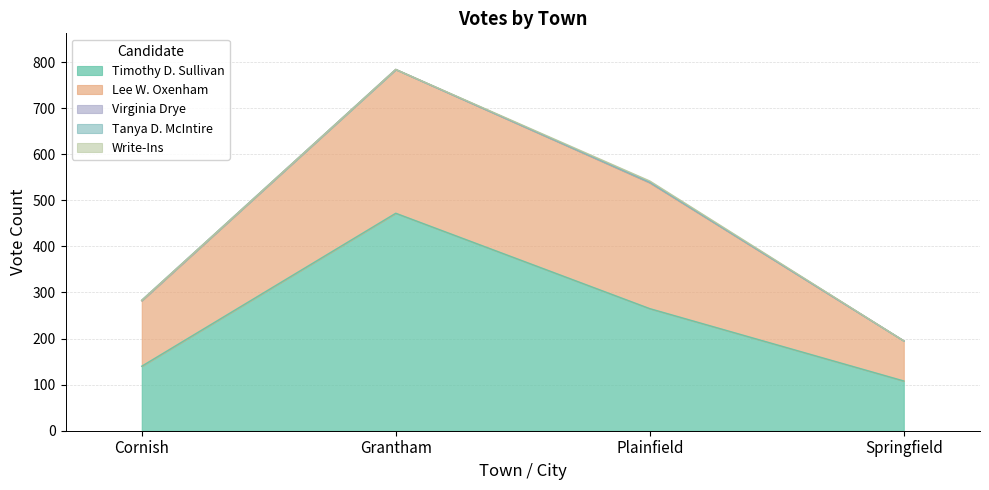

What is the sum of the Lee W. Oxenham values at Springfield and Plainfield?

360